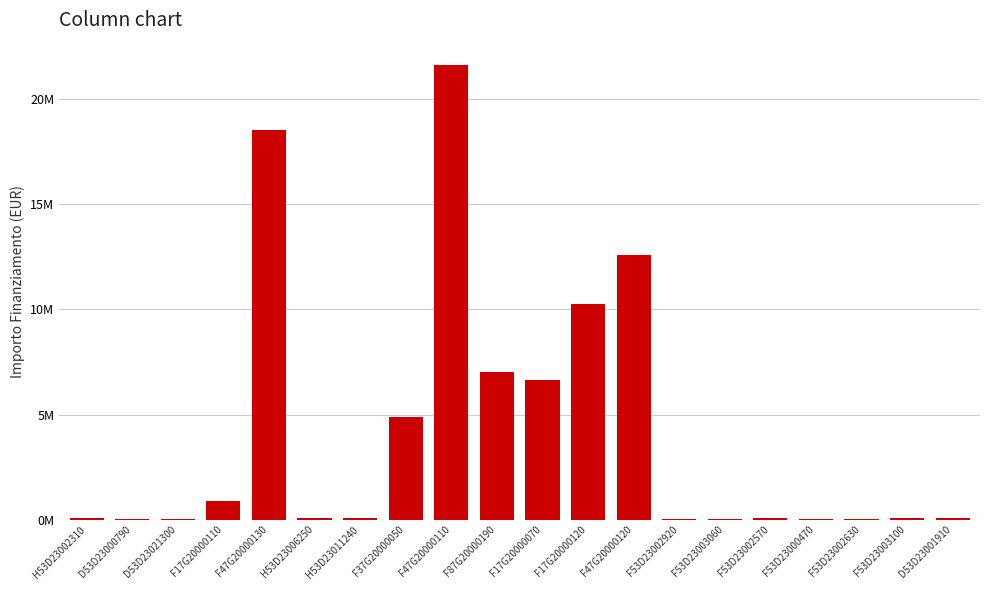

Is it true that the value at F37G20000050 is 4863405.0?

True